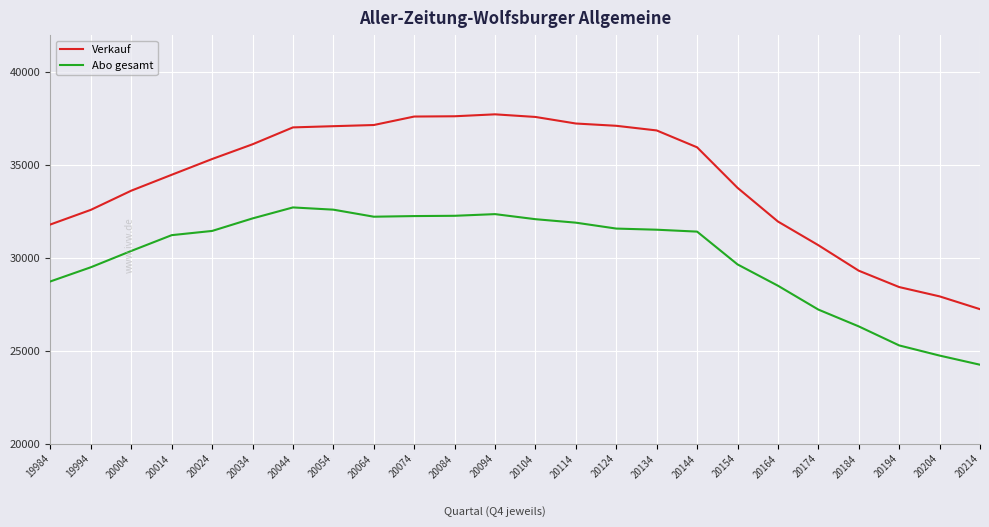

List the series in order of their peak value, highest first.

Verkauf, Abo gesamt